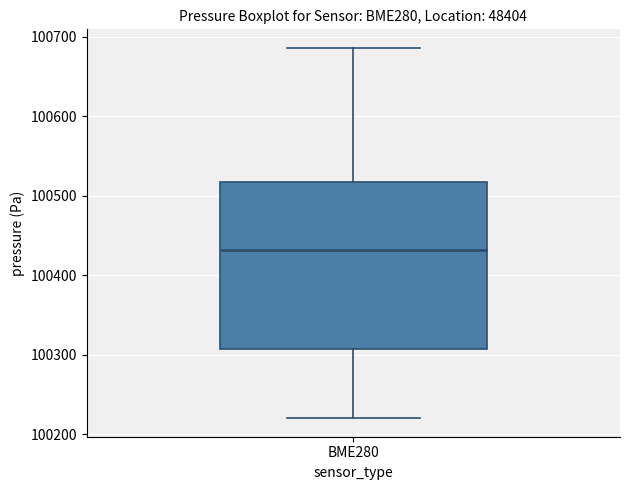

Where does the median line of the box for BME280 sit on the y-axis? The values are not printed on the chart, so give them approximately, as read against the axis.

100430